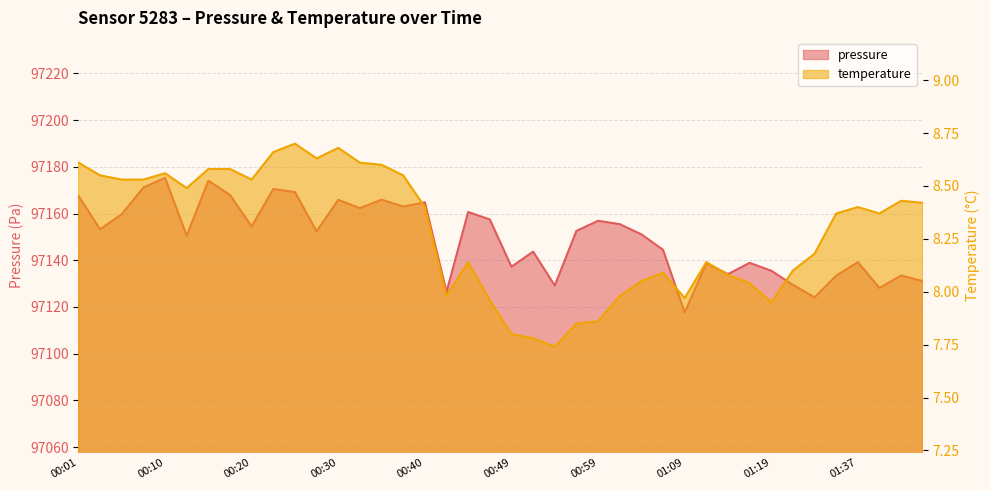

Reading right to left, what are all the values shown in this chart?

pressure: 97131.0	97133.5	97128.1	97139.2	97133.4	97124.1	97129.4	97135.5	97138.9	97134.1	97138.7	97117.6	97144.5	97151.1	97155.5	97156.9	97152.6	97129.2	97143.7	97137.2	97157.5	97160.7	97126.4	97164.8	97163.0	97165.9	97162.3	97165.9	97152.4	97169.2	97170.5	97154.4	97167.9	97174.1	97150.5	97175.2	97171.1	97159.7	97153.2	97167.6
temperature: 8.4	8.4	8.4	8.4	8.4	8.2	8.1	8.0	8.0	8.1	8.1	8.0	8.1	8.1	8.0	7.9	7.8	7.7	7.8	7.8	8.0	8.1	8.0	8.4	8.6	8.6	8.6	8.7	8.6	8.7	8.7	8.5	8.6	8.6	8.5	8.6	8.5	8.5	8.6	8.6